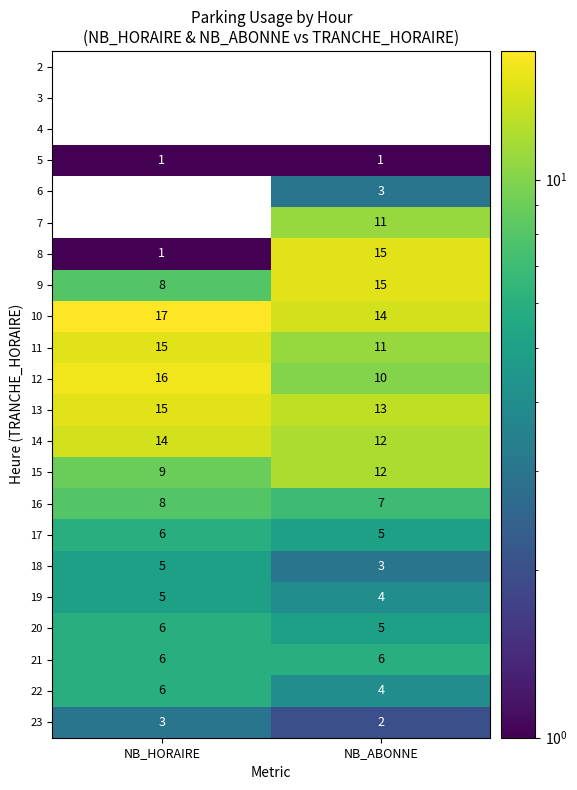

List the labels in order of 13 value, largest first.

NB_HORAIRE, NB_ABONNE